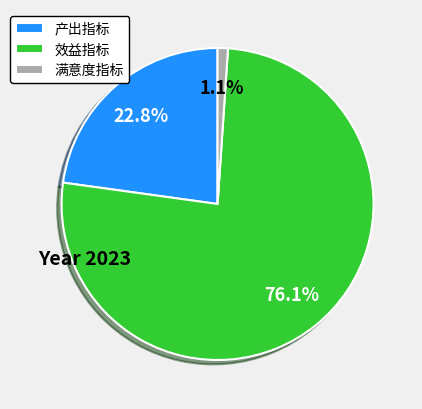

How much of the chart is everything except 产出指标?

77.2%